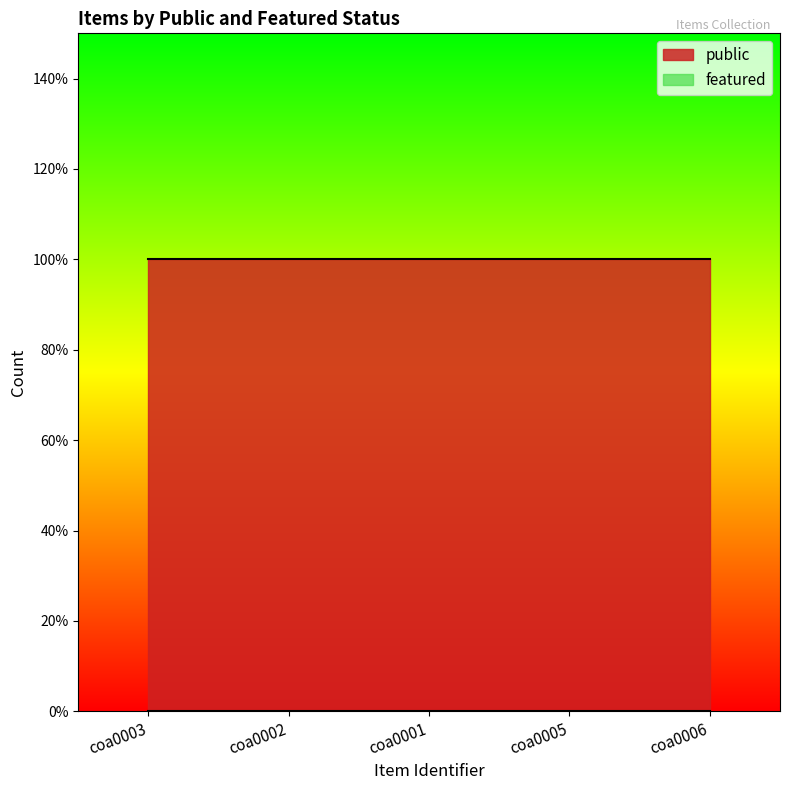

What is the value of the public point at the 4th from the left?

1